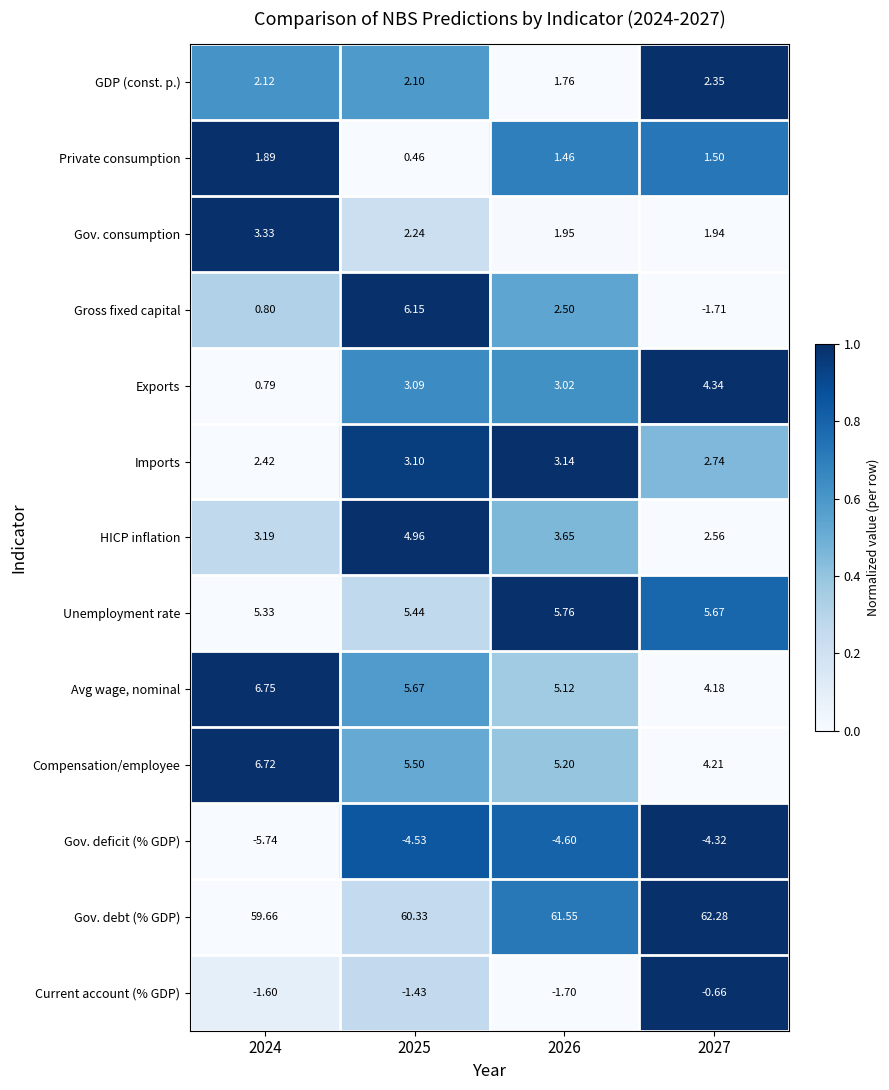

Rank the series at 2024 from lowest to highest value.

Gov. deficit (% GDP), Current account (% GDP), Exports, Gross fixed capital, Private consumption, GDP (const. p.), Imports, HICP inflation, Gov. consumption, Unemployment rate, Compensation/employee, Avg wage, nominal, Gov. debt (% GDP)